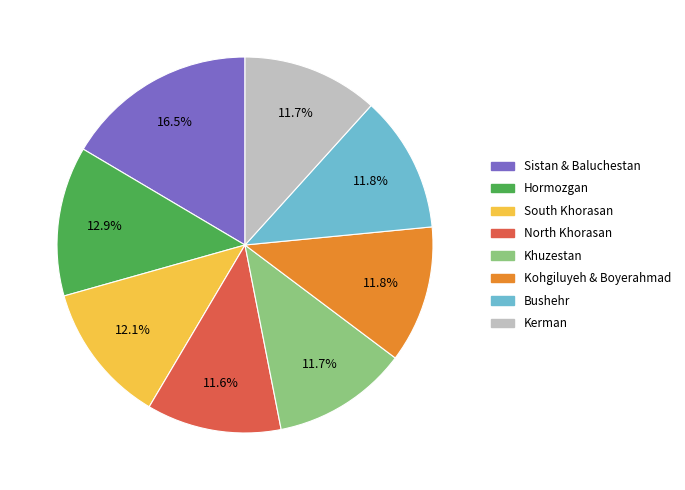

Which category has the biggest portion of the pie?

Sistan & Baluchestan